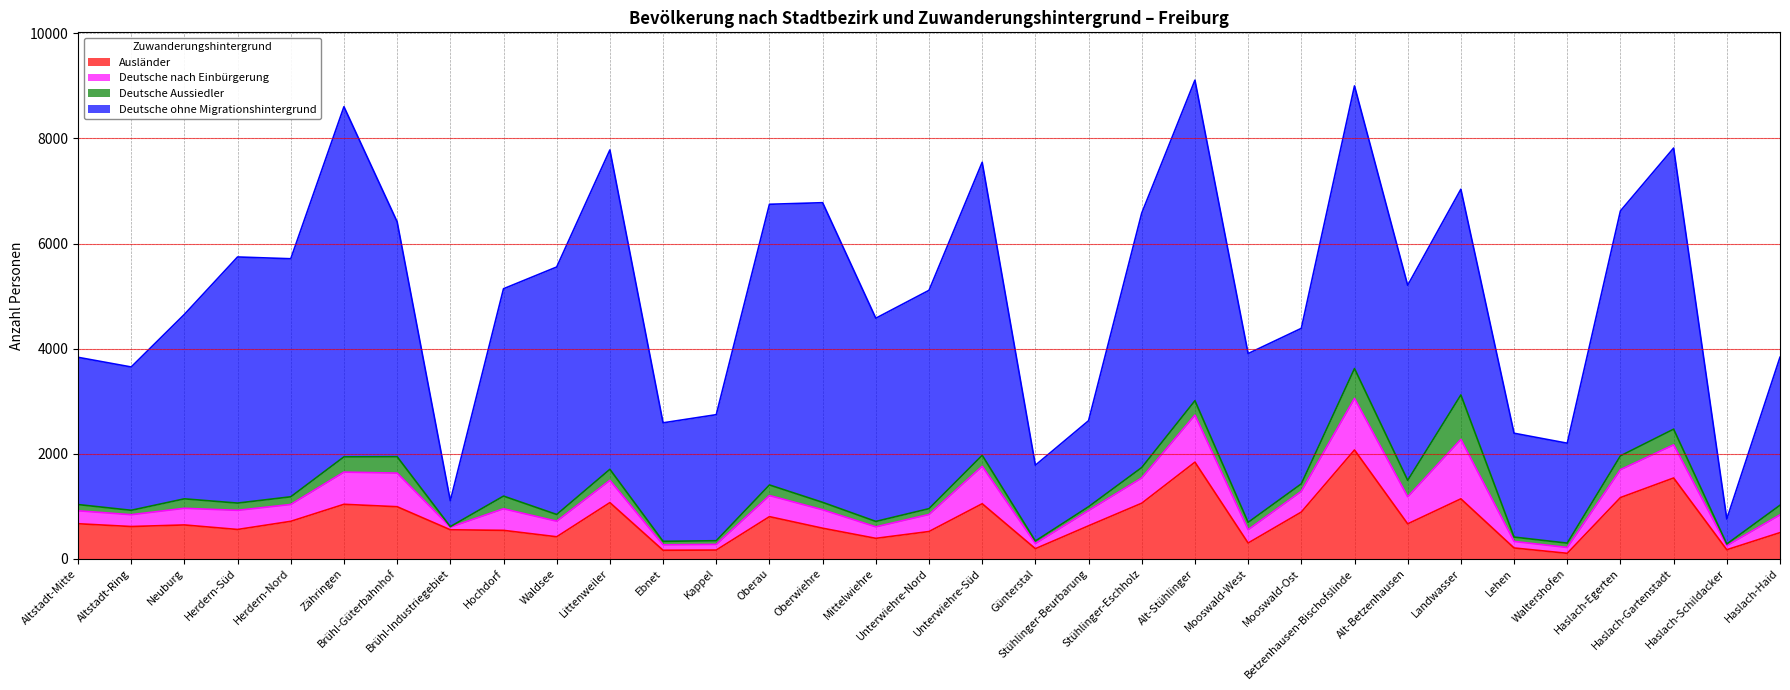

How many values in the Deutsche ohne Migrationshintergrund series are below 3915?

16